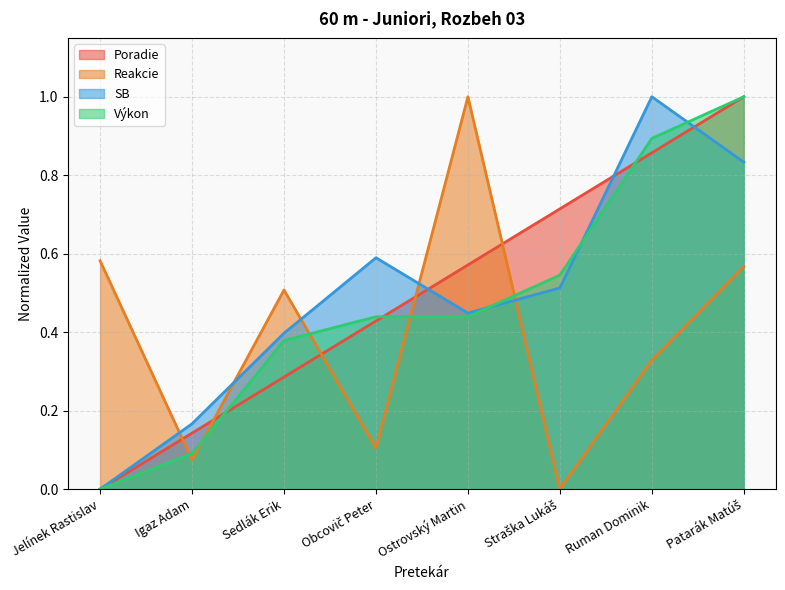

What is the difference between the highest and lowest values at Obcovič Peter?

0.5